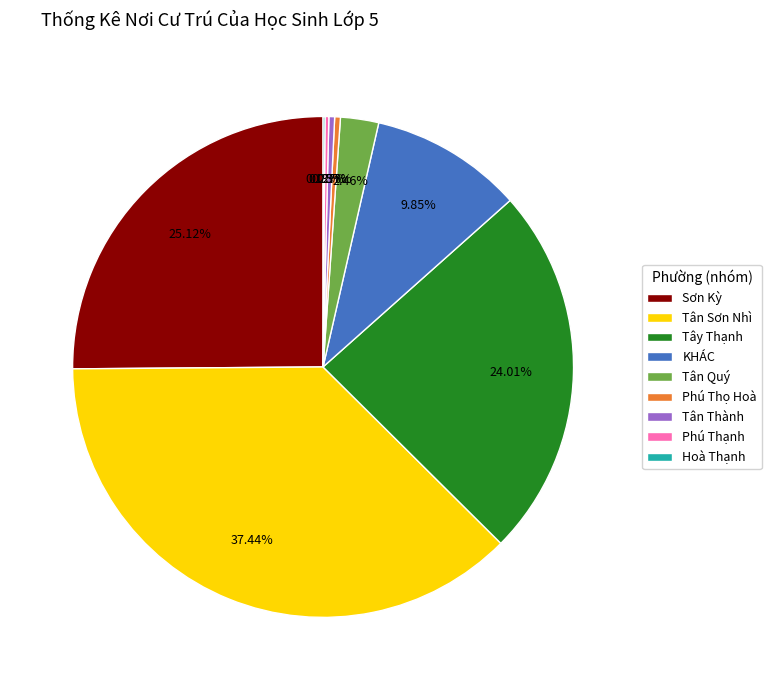

To the nearest percent, what is the average slice percentage?

11%